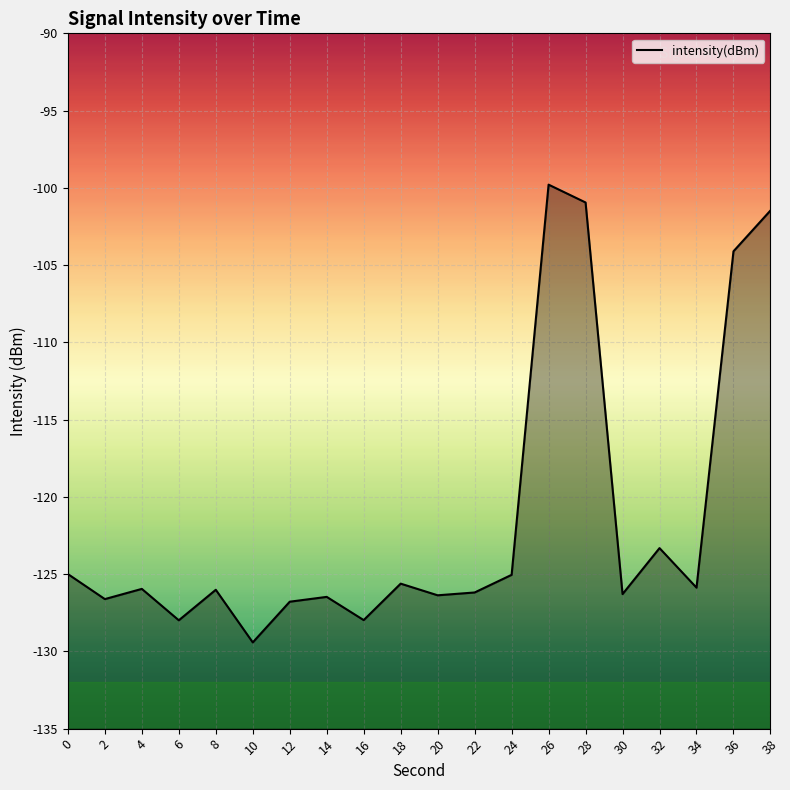

The value at 4 is -179.9. True or false?

False